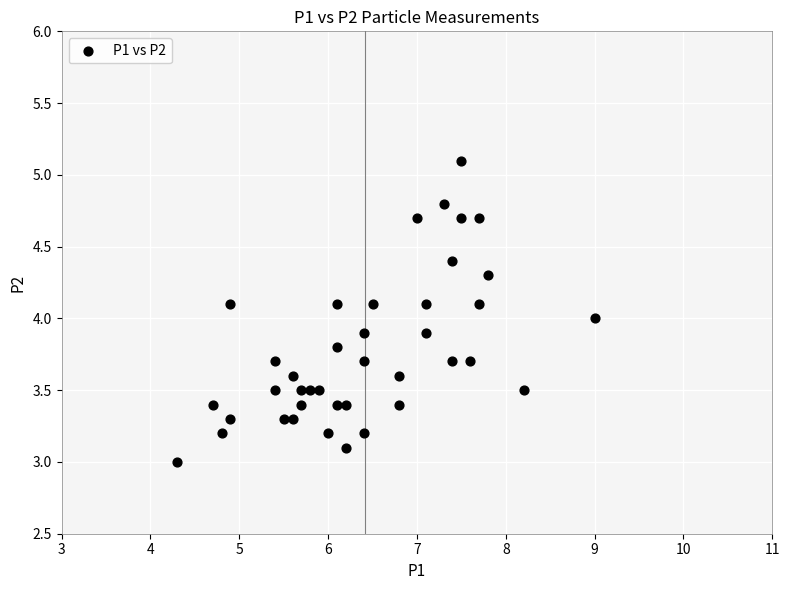

What is the range of X values (max minus min)?

4.7